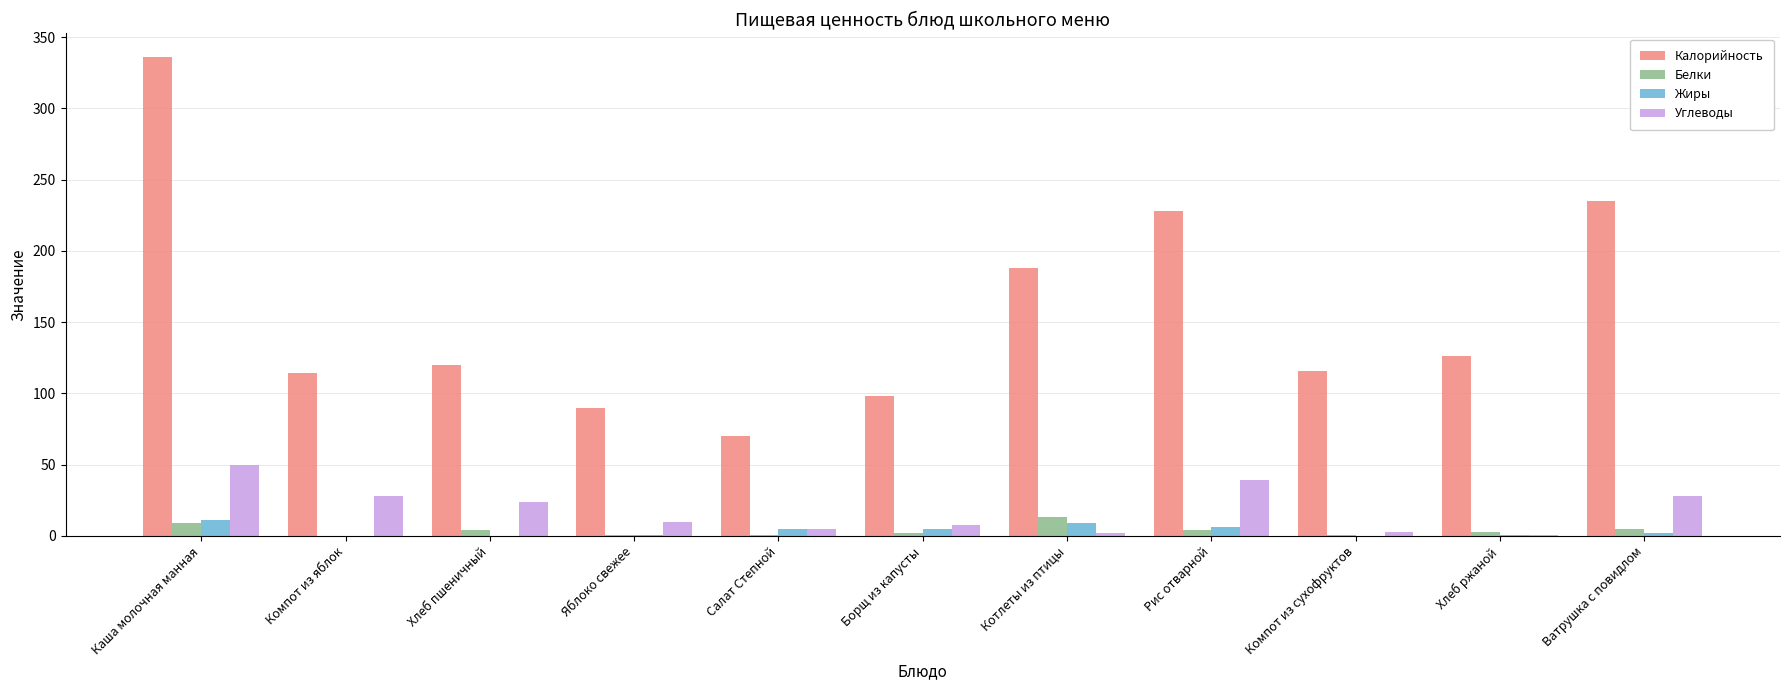

Which series changed the most between Каша молочная манная and Хлеб пшеничный?

Калорийность